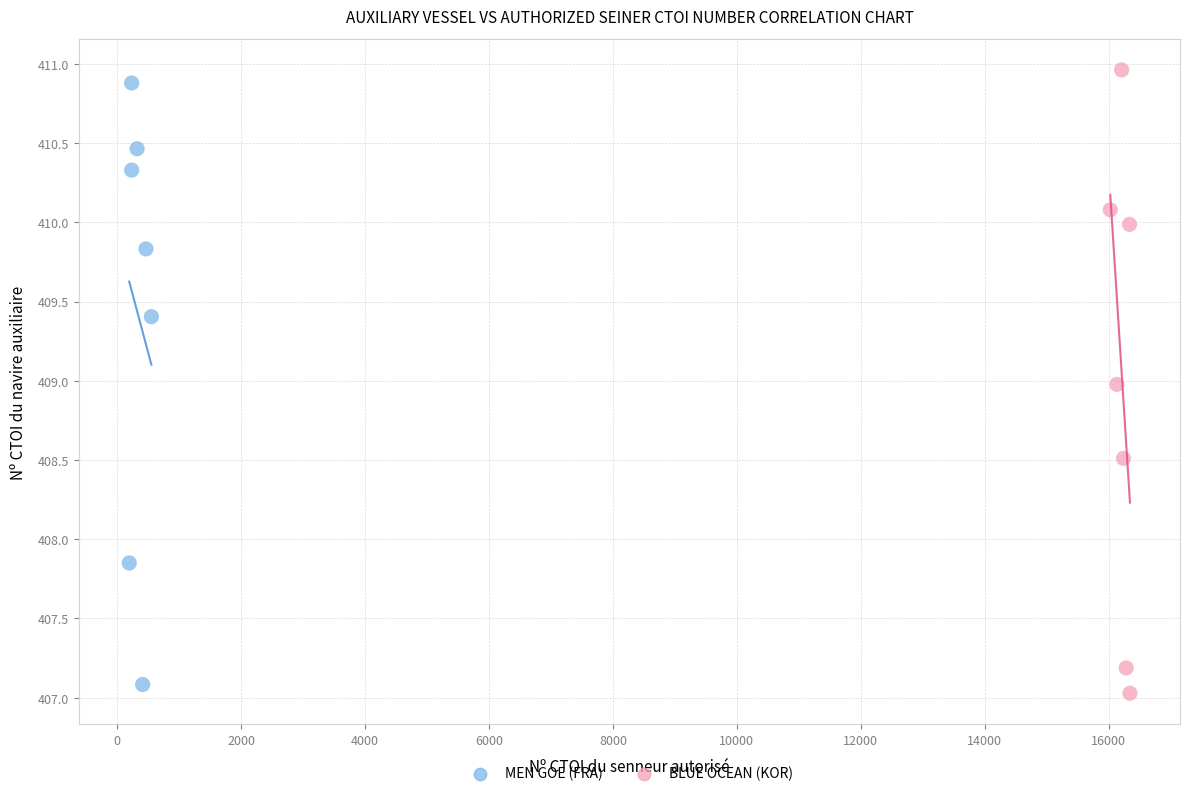

Which series has the widest spread of Y values?

BLUE OCEAN (KOR)